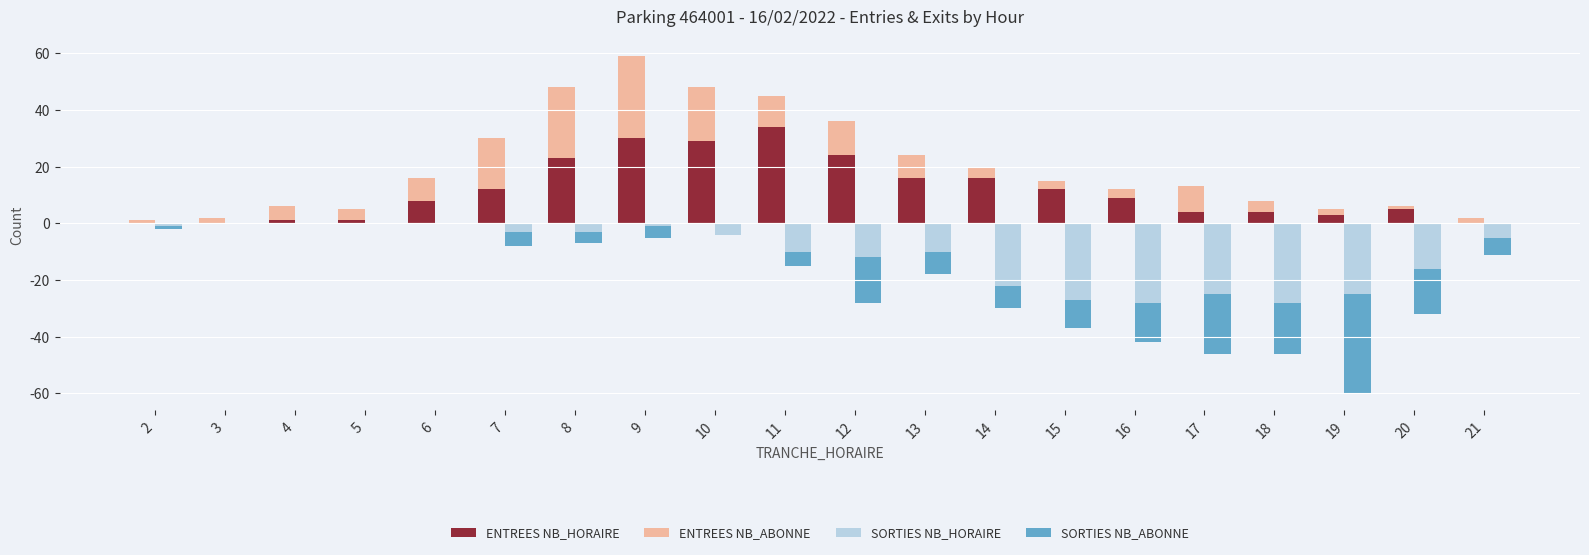

Rank the series by their maximum value, from lowest to highest.

SORTIES NB_HORAIRE, SORTIES NB_ABONNE, ENTREES NB_ABONNE, ENTREES NB_HORAIRE